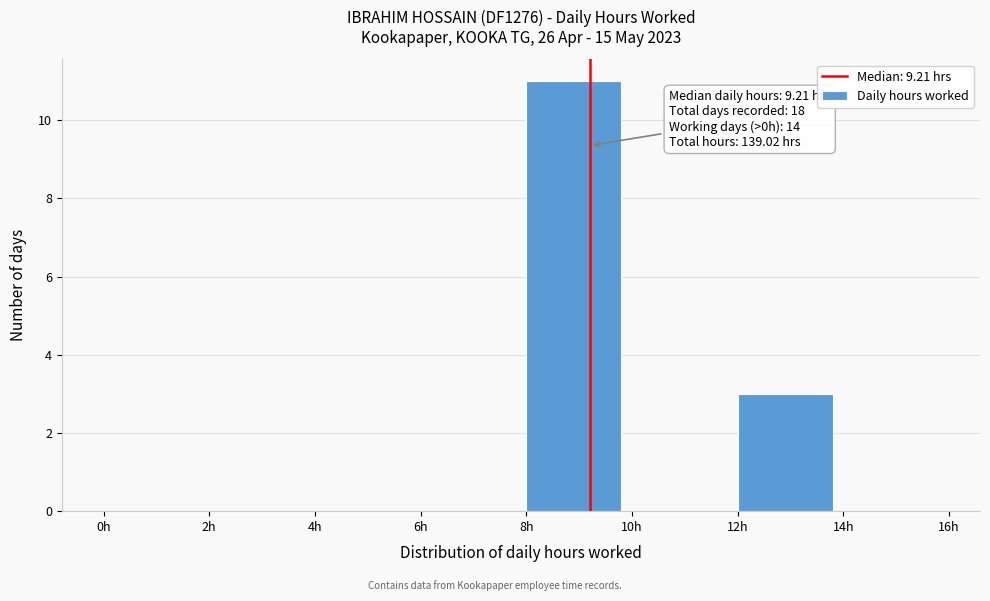

Over which range of the x-axis is the bar tallest?

8 to 10